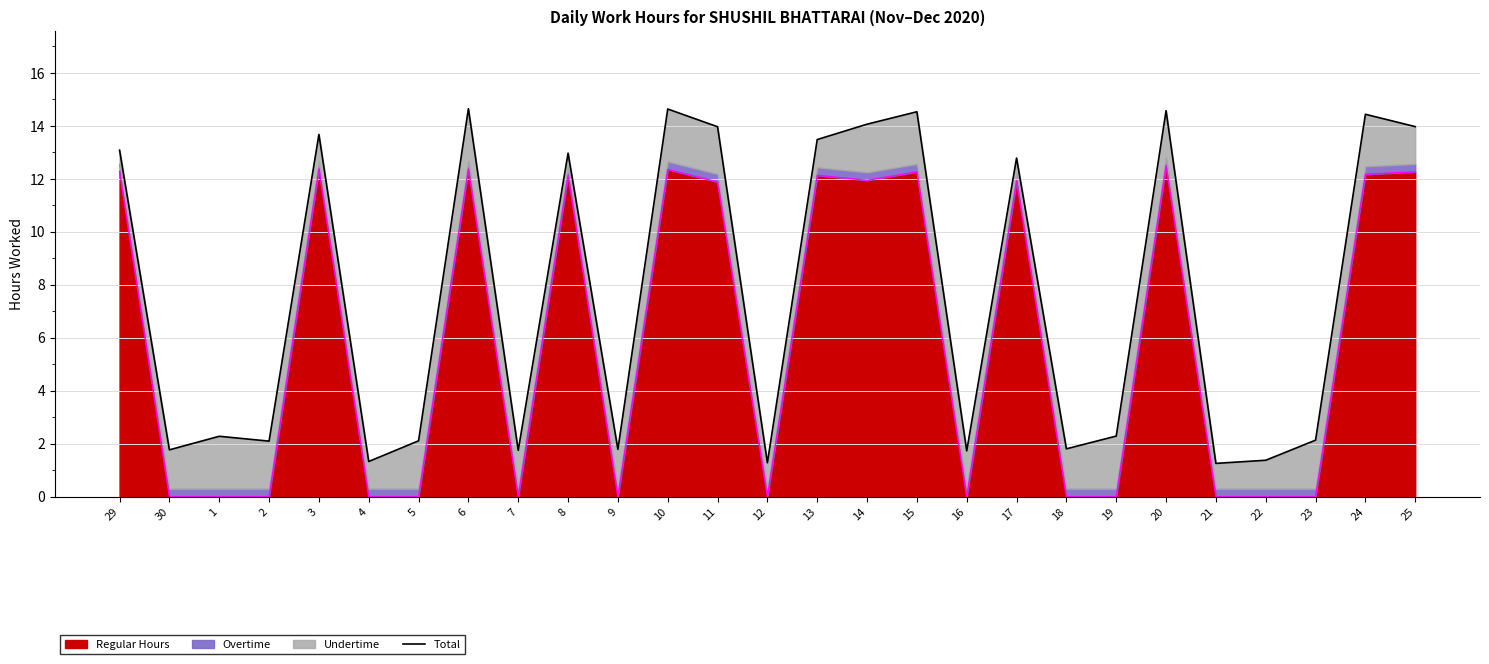

Reading left to right, what are all the values shown in this chart?

29=13.1	30=1.8	1=2.3	2=2.1	3=13.7	4=1.3	5=2.1	6=14.6	7=1.7	8=13.0	9=1.8	10=14.6	11=14.0	12=1.3	13=13.5	14=14.1	15=14.5	16=1.7	17=12.8	18=1.8	19=2.3	20=14.6	21=1.3	22=1.4	23=2.1	24=14.4	25=14.0